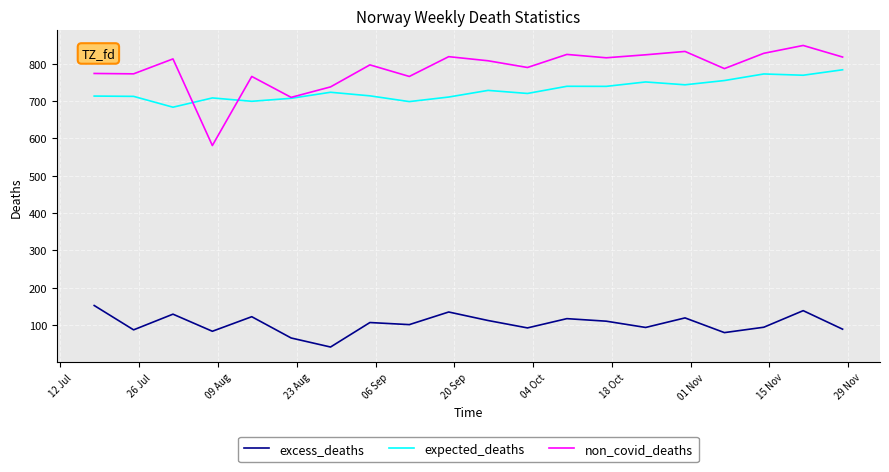

True or false: excess_deaths and expected_deaths intersect in this chart.

False